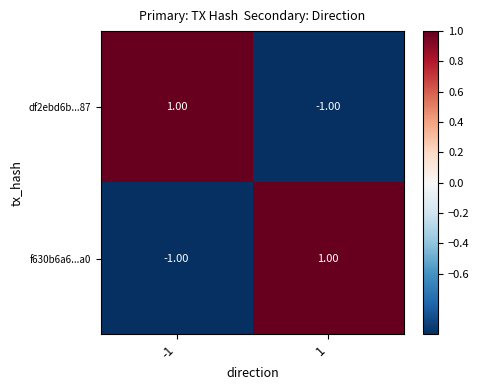

Is the value of f630b6a6...a0 at -1 greater than the value of df2ebd6b...87 at -1?

No